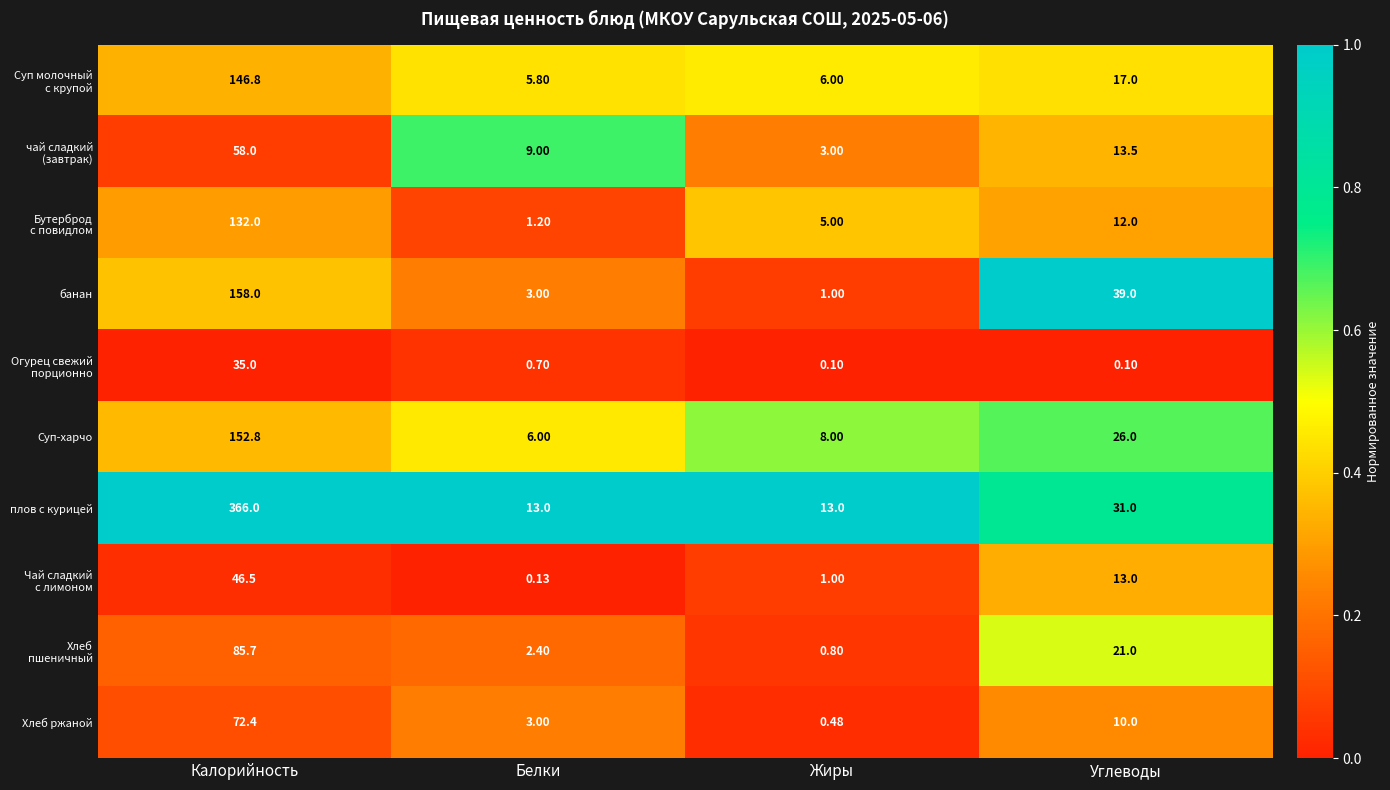

Which series has the largest total across all categories?

плов с курицей